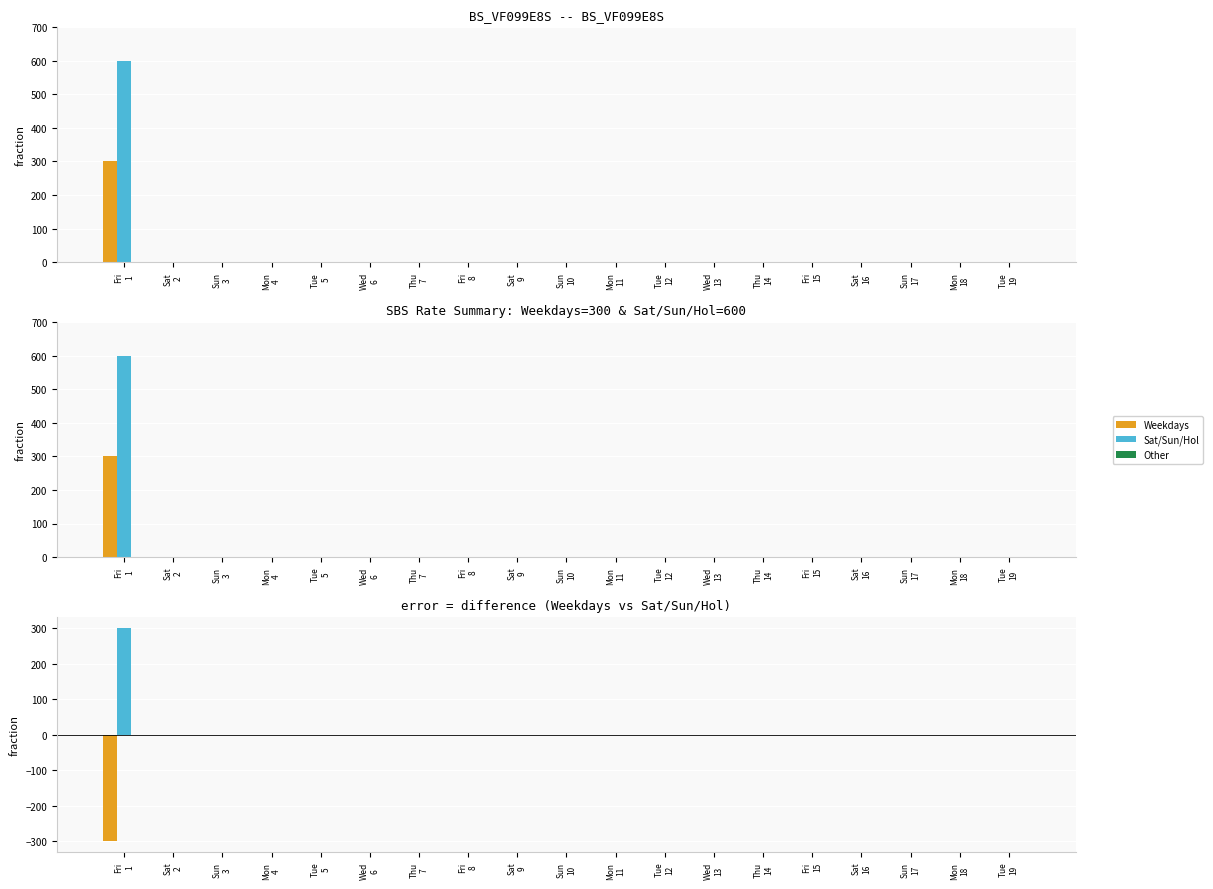

What is the difference between the maximum and second lowest values in the Sat/Sun/Hol series?

300